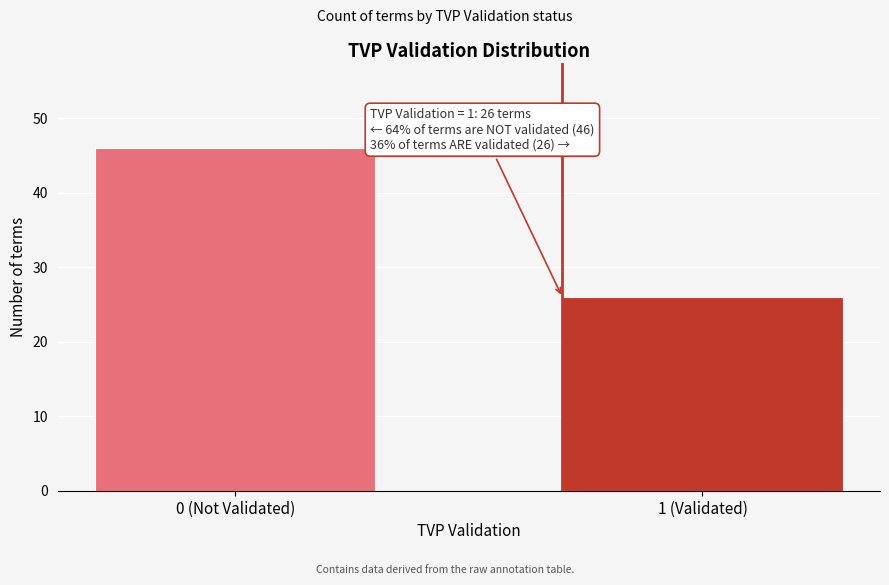

Reading left to right, what are all the values shown in this chart?

46	26